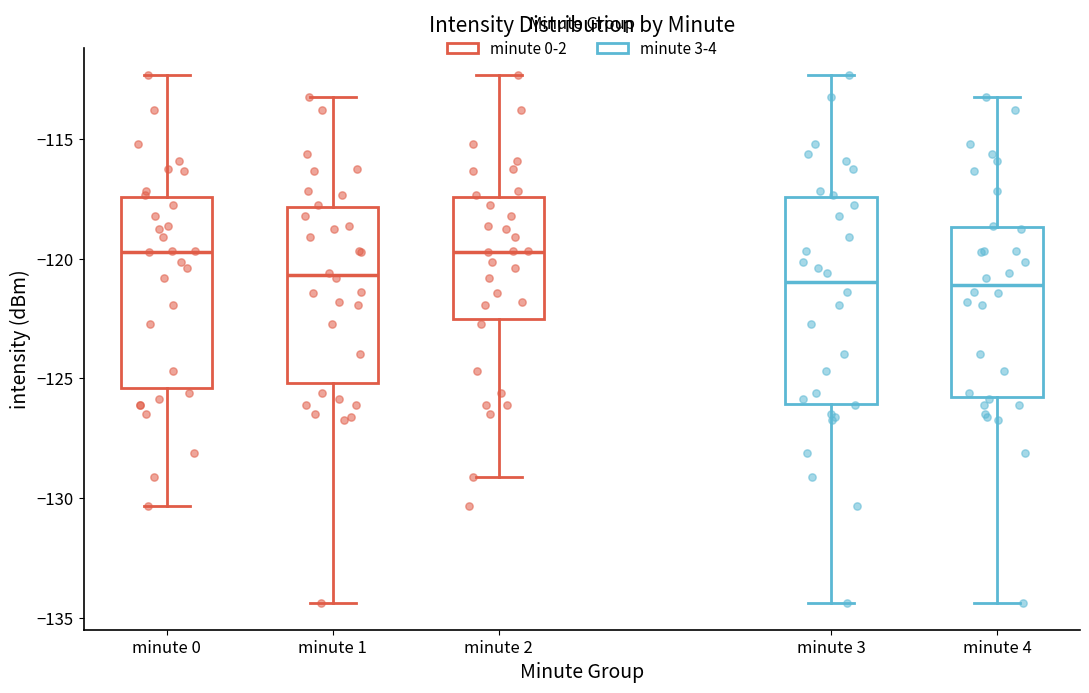

Where is the upper edge of the box for minute 3 on the y-axis? The values are not printed on the chart, so give them approximately, as read against the axis.

-117.5